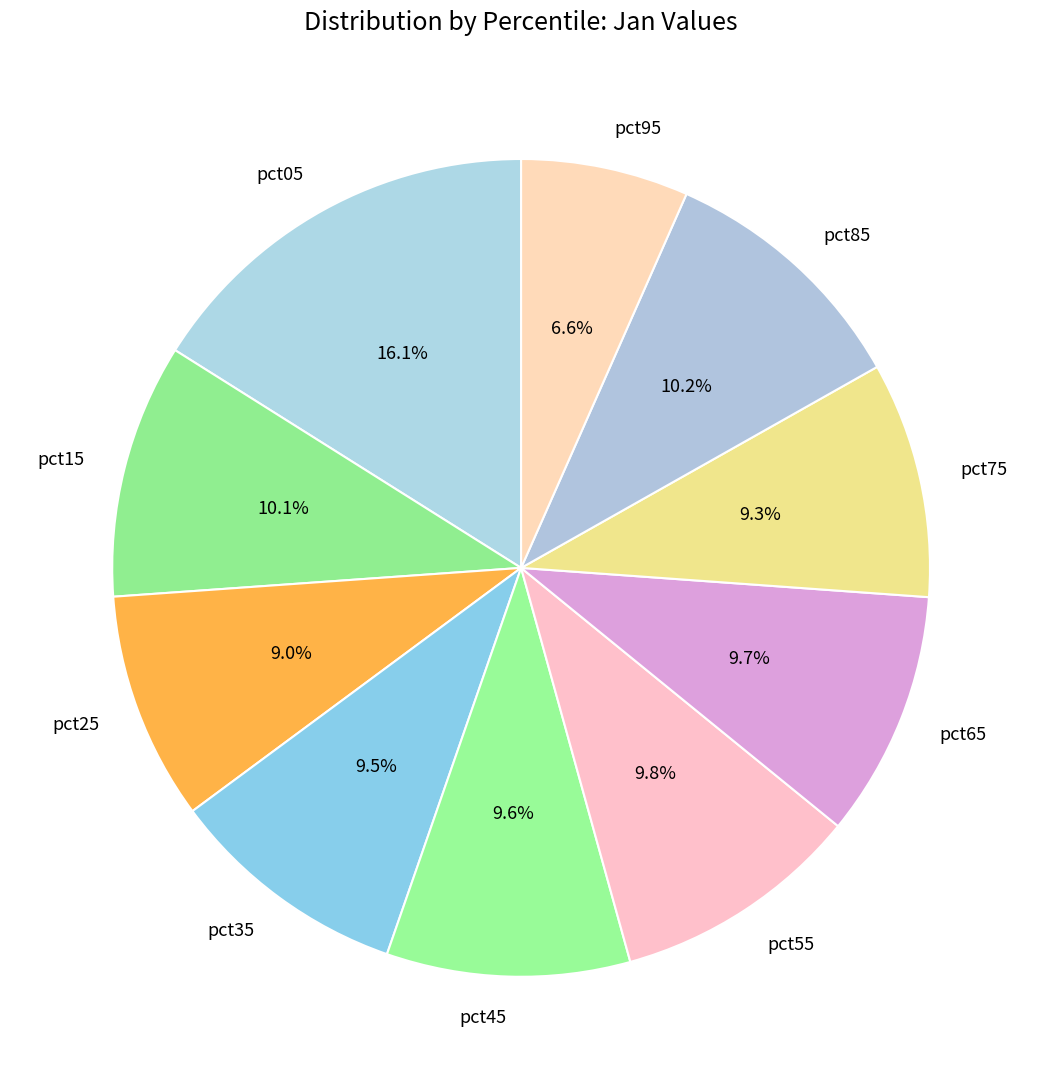

Is there any slice that represents more than half of the pie?

No